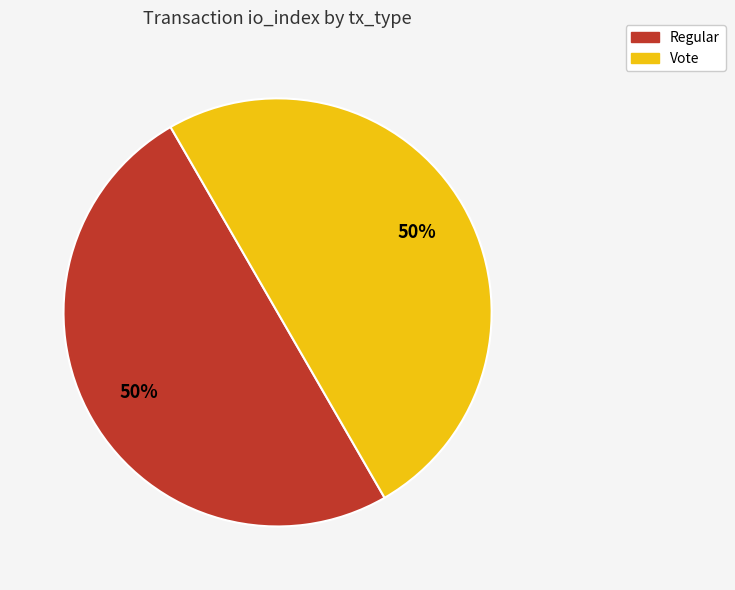

What is the ratio of the value at Regular to the value at Vote?

1.0